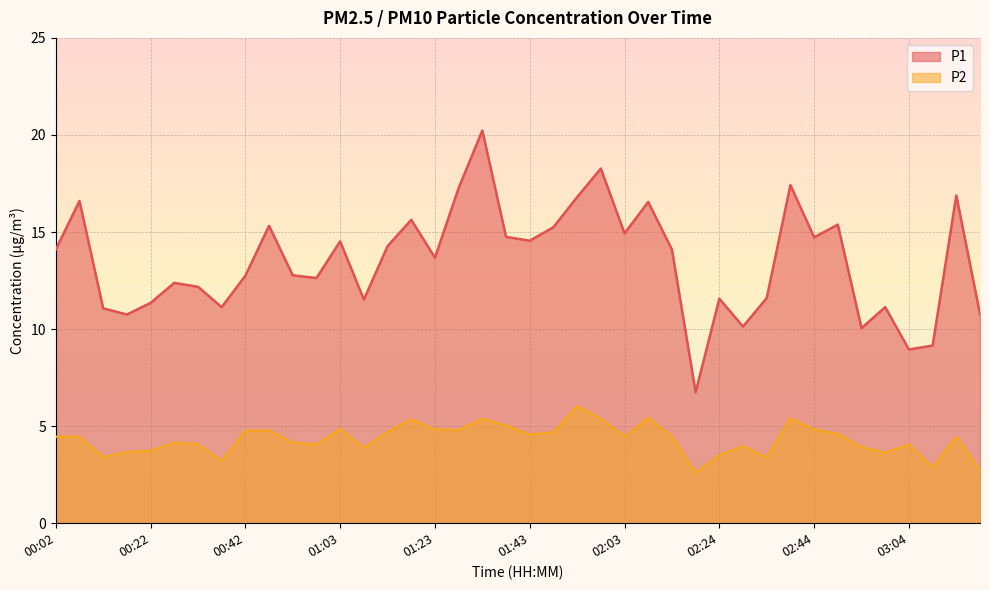

The P2 series shows 7.8 at 01:43. True or false?

False